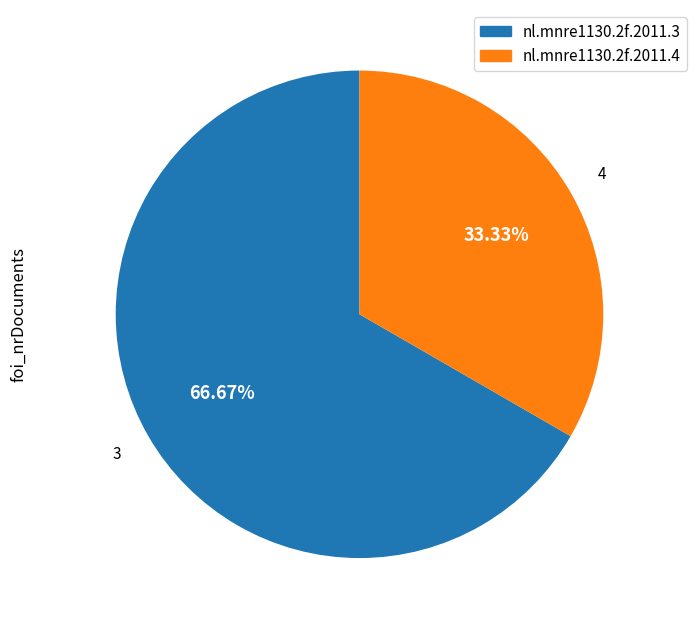

What percentage is the nl.mnre1130.2f.2011.4 slice, to the nearest percent?

33%